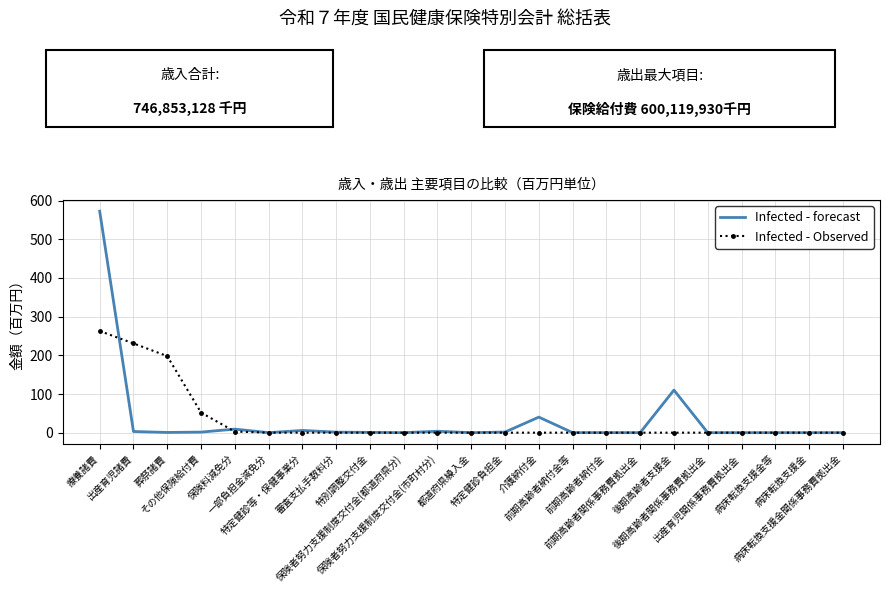

At how many categories does at least one series exceed 265?

1